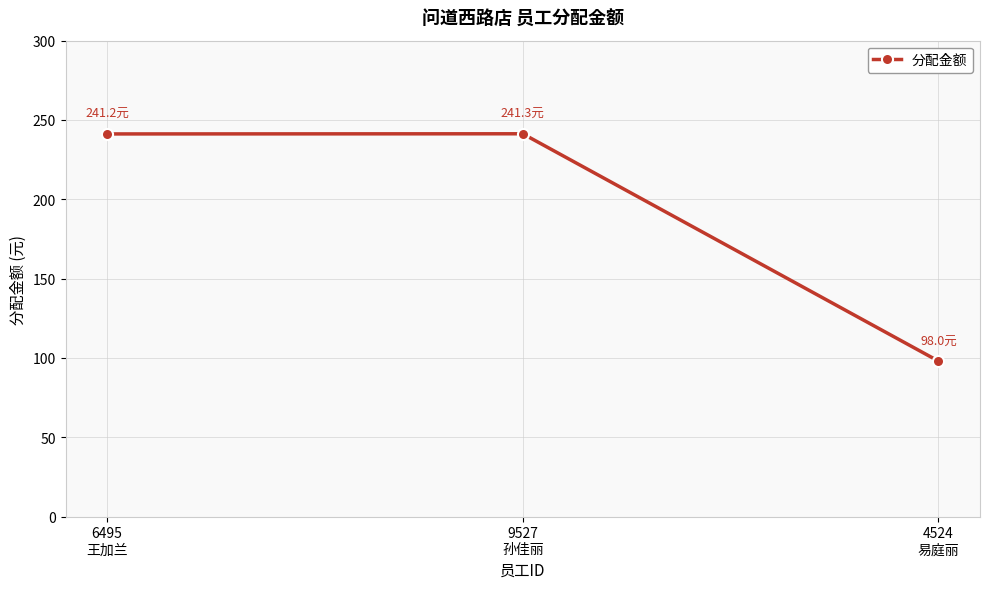

What is the greatest value displayed?

241.3